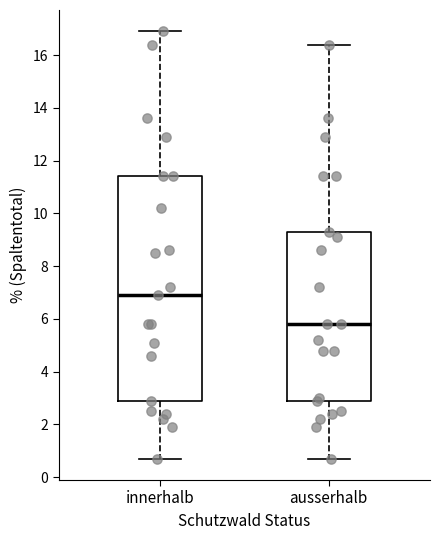

Which box is the tallest, from its lower edge to its upper edge?

innerhalb